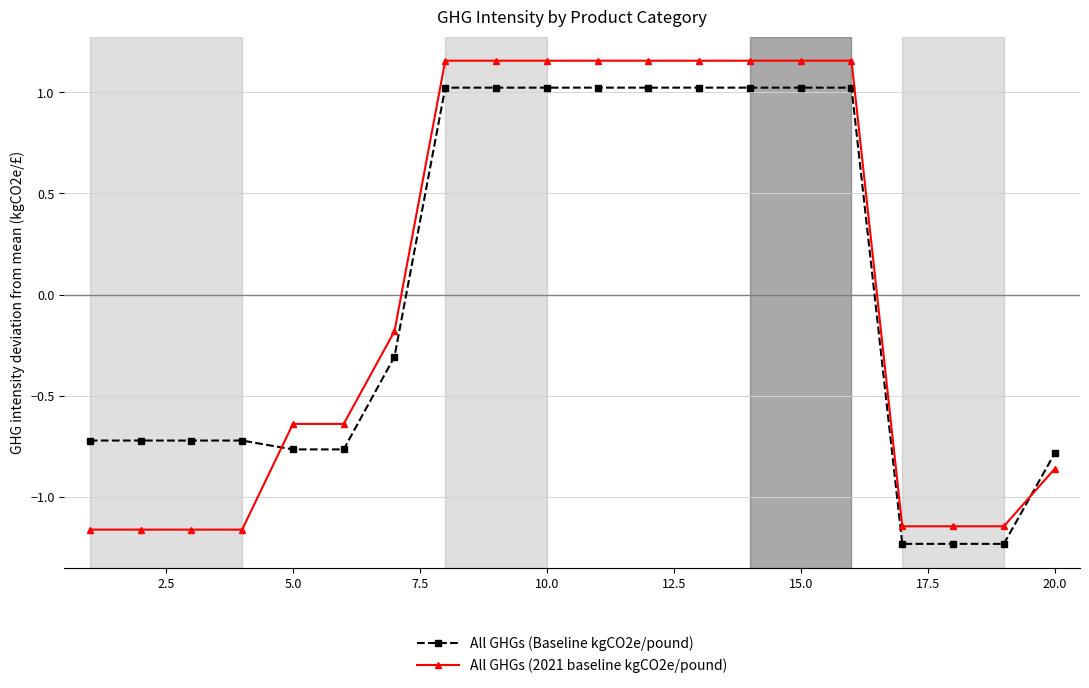

True or false: All GHGs (2021 baseline kgCO2e/pound) has more than 0 points higher than both neighbors.

True